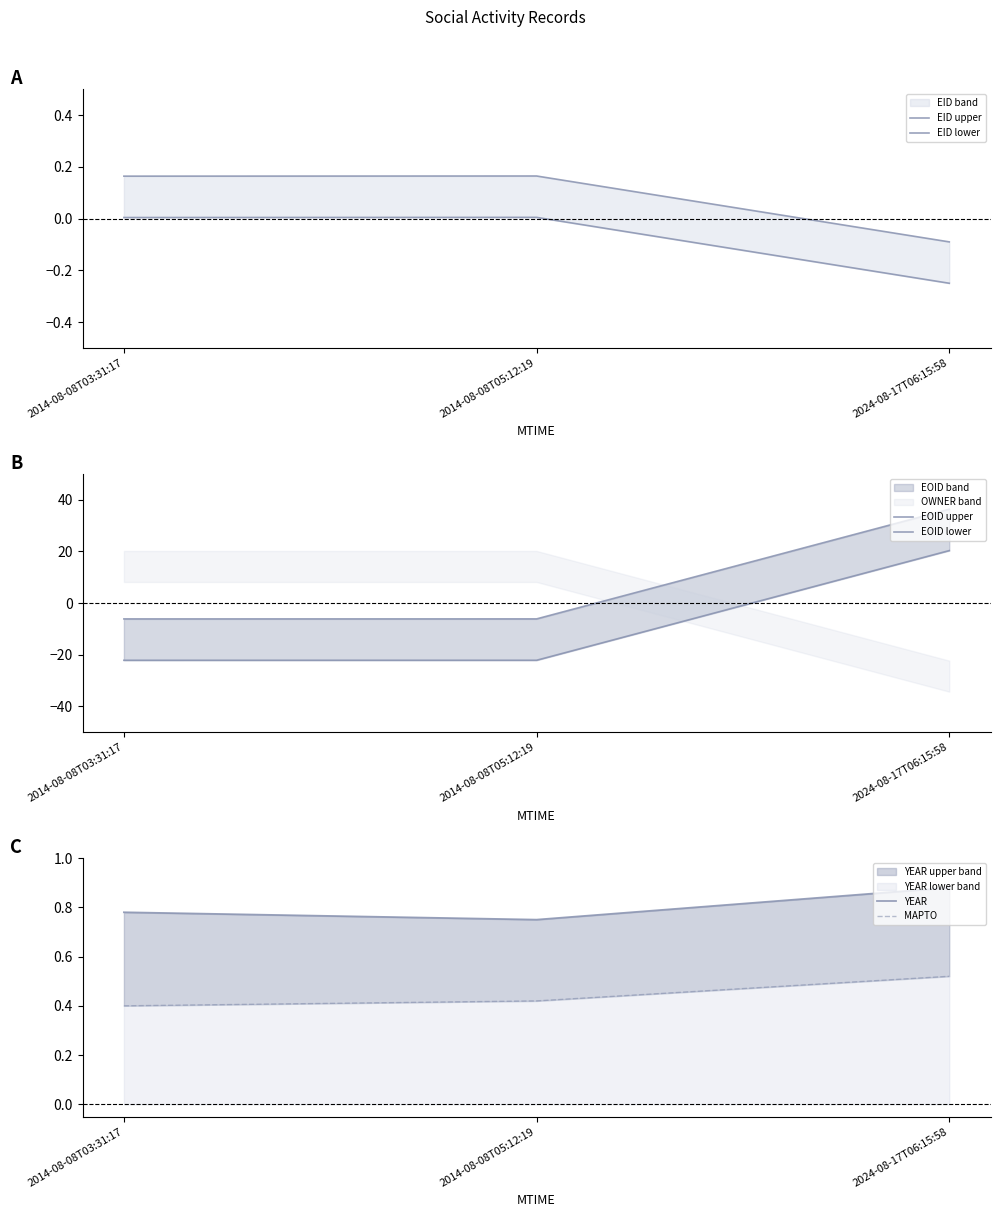

Is it true that EID lower equals -0.2 at 2024-08-17T06:15:58?

False